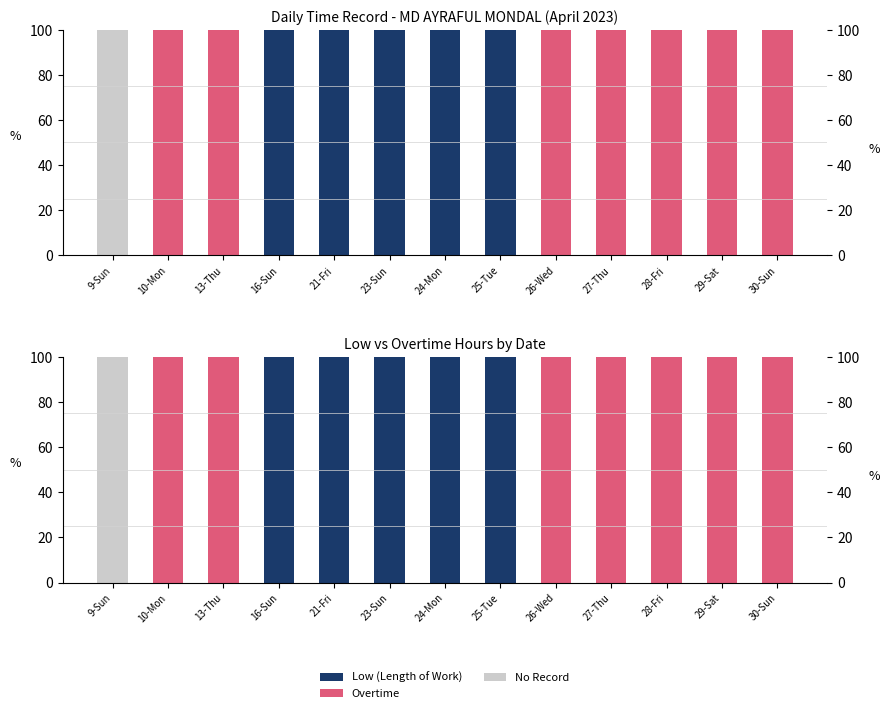

What is the sum of the Low (Length of Work) values at 9-Sun and 21-Fri?

100